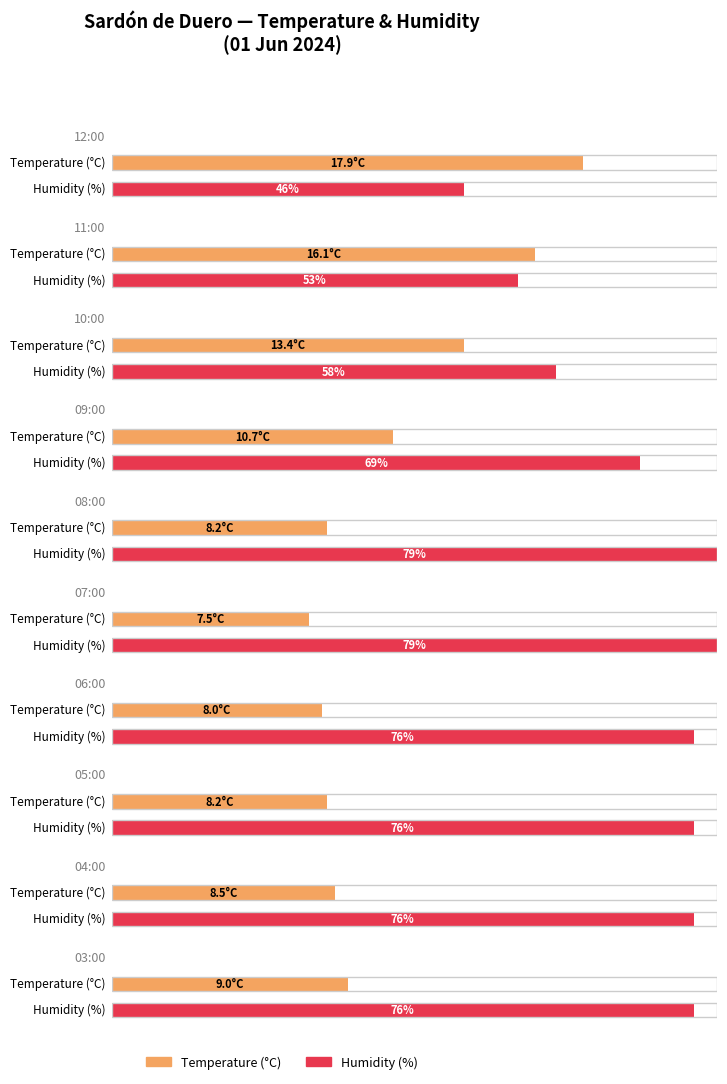

Where is Humidity (%) nearest to the value 54?

11:00